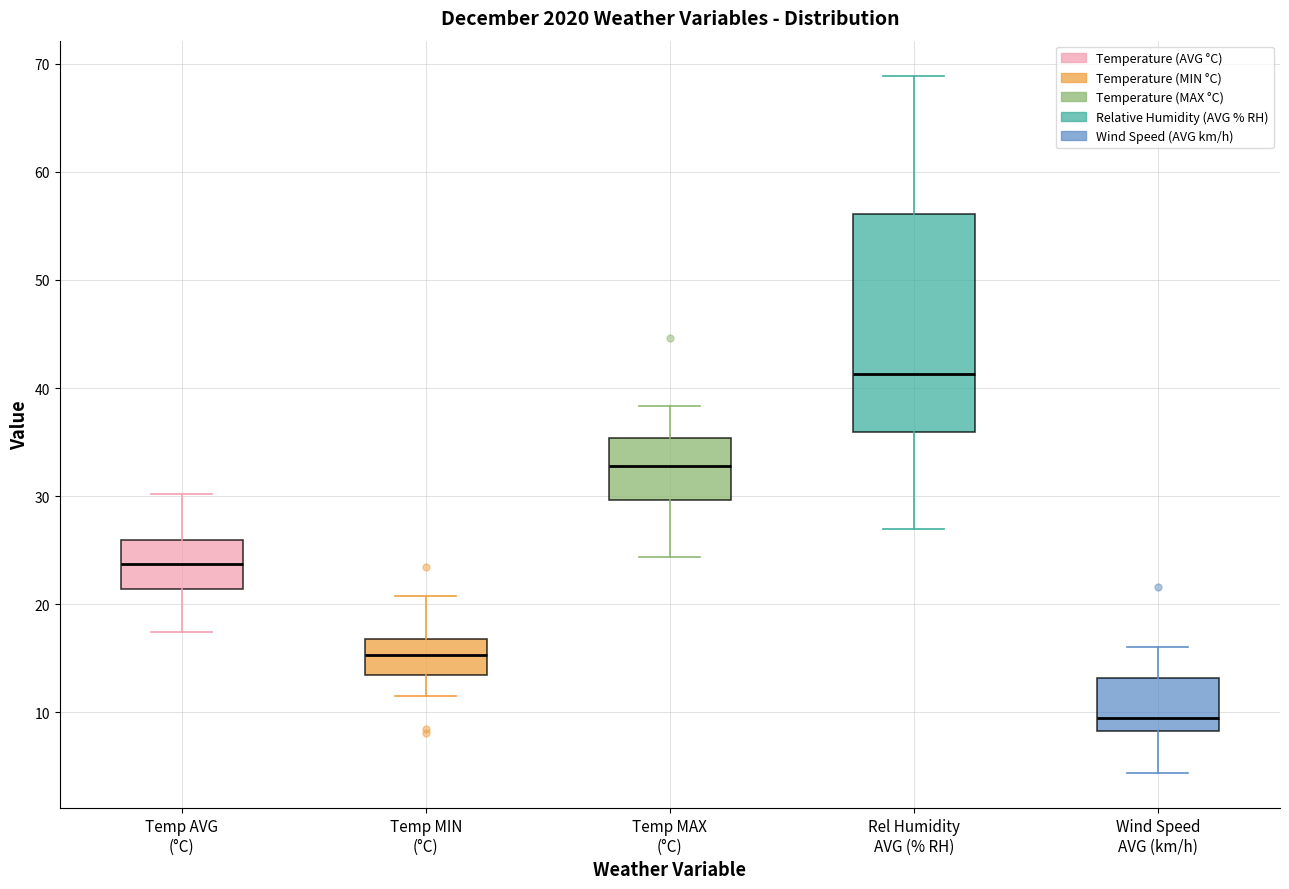

Which box is the tallest, from its lower edge to its upper edge?

Rel Humidity AVG (% RH)